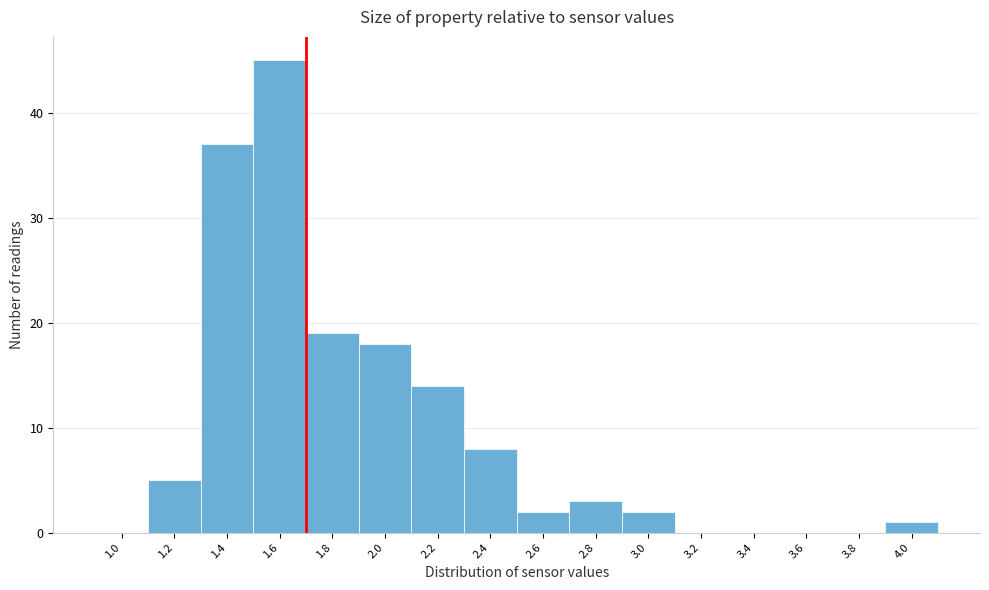

Reading left to right, transcribe all the data shown in this chart.

1.0=0	1.2=5	1.4=37	1.6=45	1.8=19	2.0=18	2.2=14	2.4=8	2.6=2	2.8=3	3.0=2	3.2=0	3.4=0	3.6=0	3.8=0	4.0=1